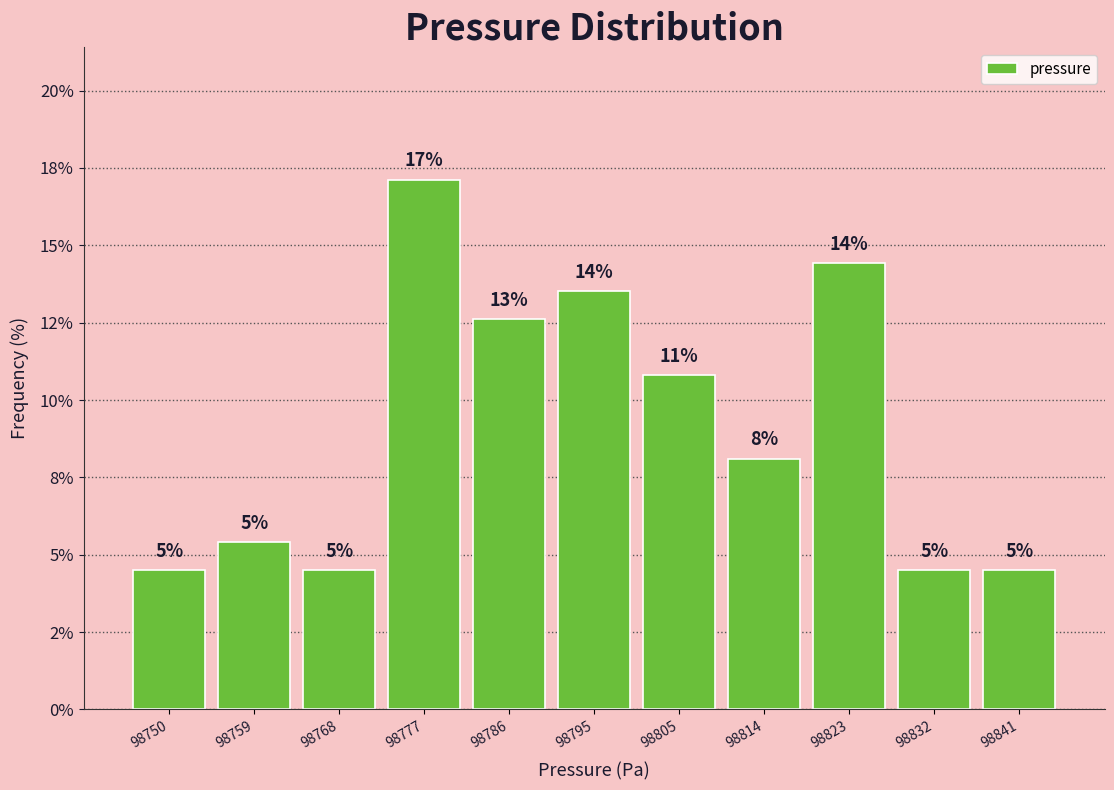

Does the chart contain any negative values?

No